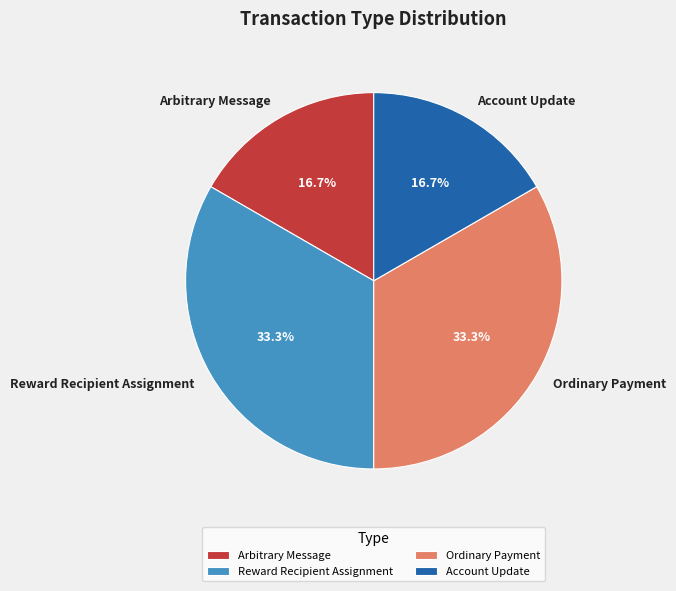

Is there any slice that represents more than half of the pie?

No